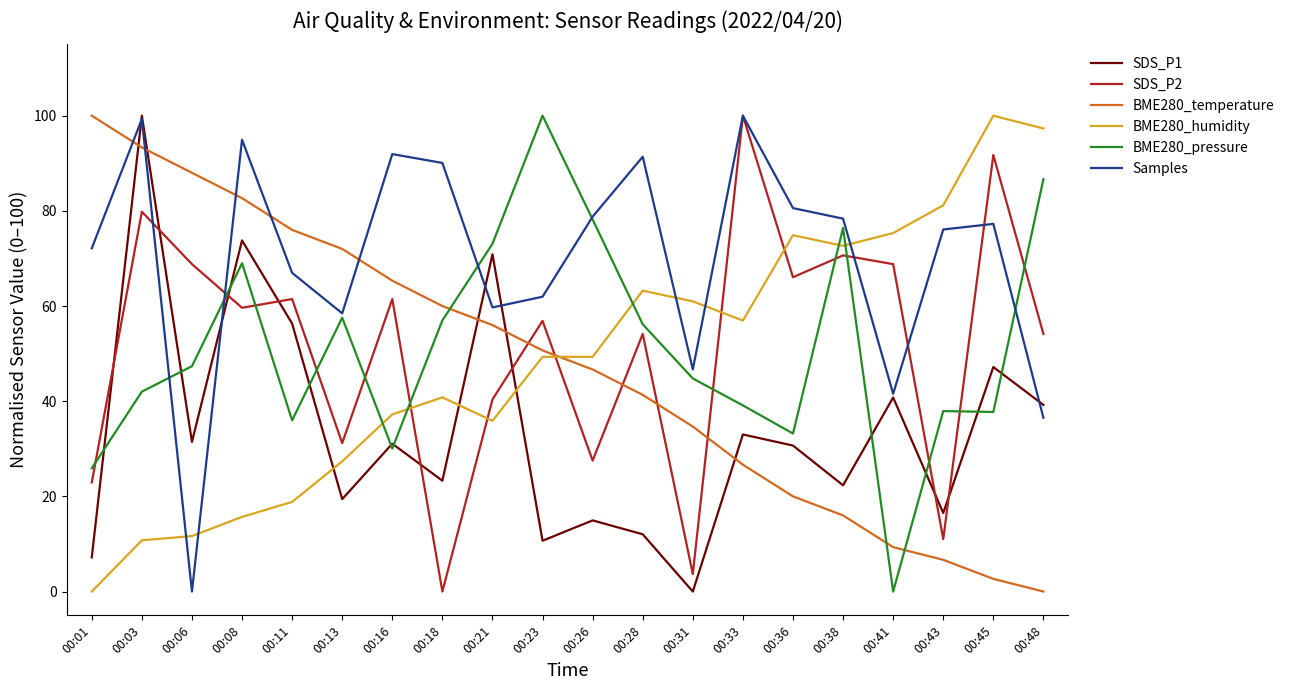

Is it true that BME280_temperature equals 48.2 at 00:31?

False